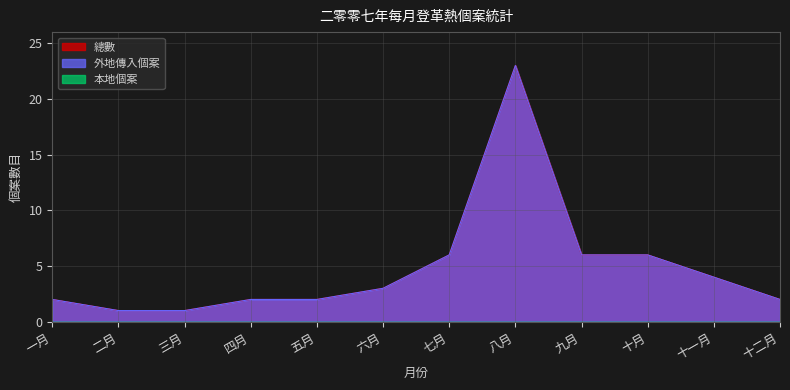

List the series in order of their peak value, lowest first.

外地傳入個案, 總數